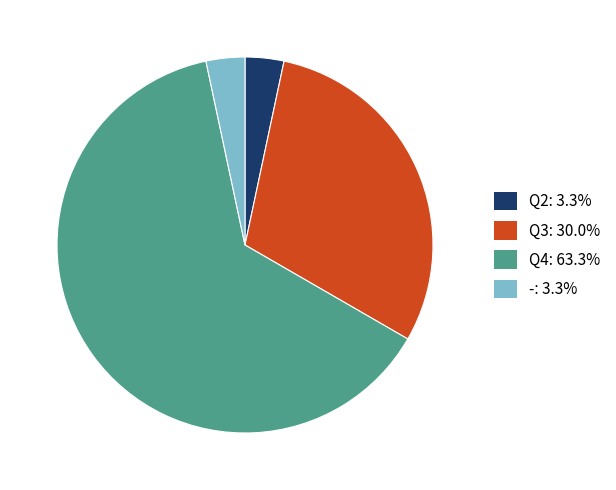

True or false: Q3 accounts for 30% of the total.

True